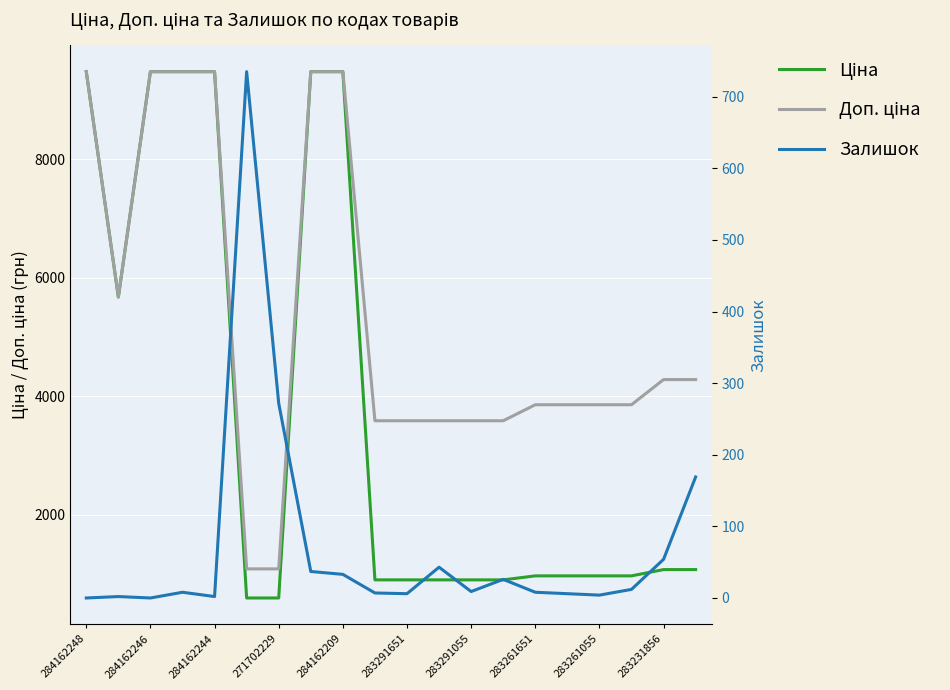

What are all the series names shown in the legend?

Ціна, Доп. ціна, Залишок